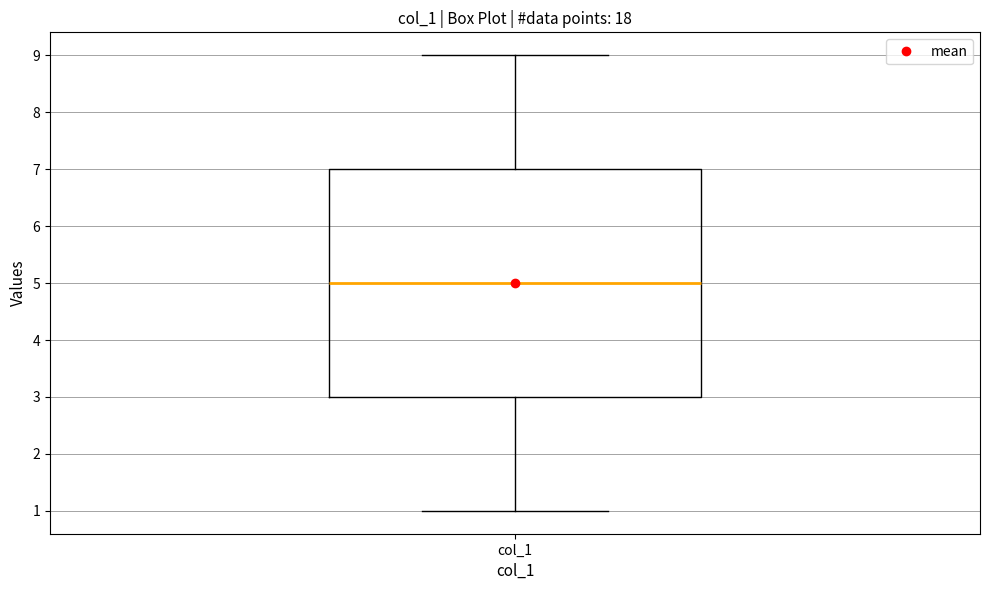

Where does the lower whisker of the box for col_1 end on the y-axis? The values are not printed on the chart, so give them approximately, as read against the axis.

1